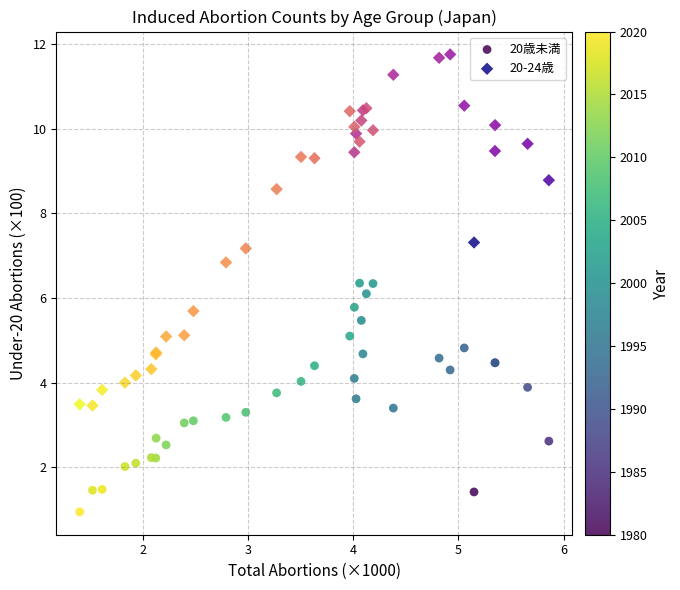

Which series has the widest spread of Y values?

20-24歳